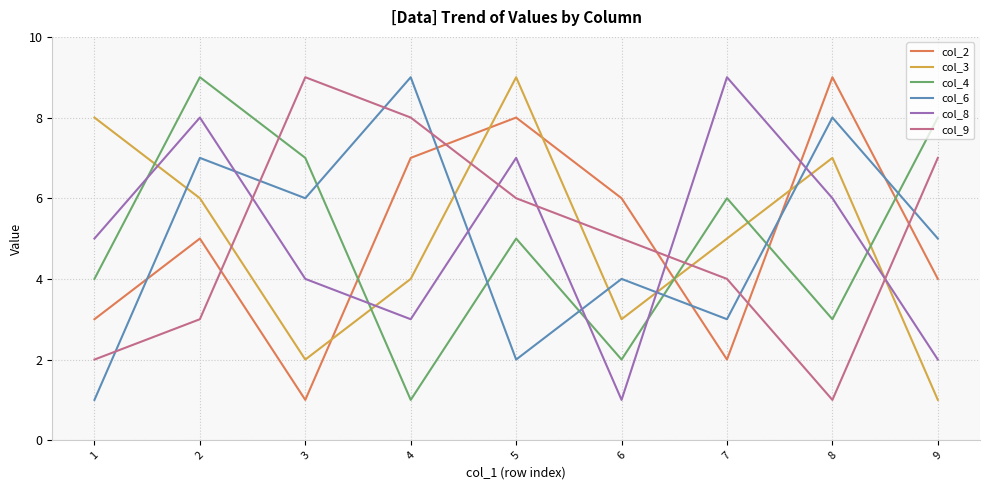

At which category does col_8 reach its first local peak?

2